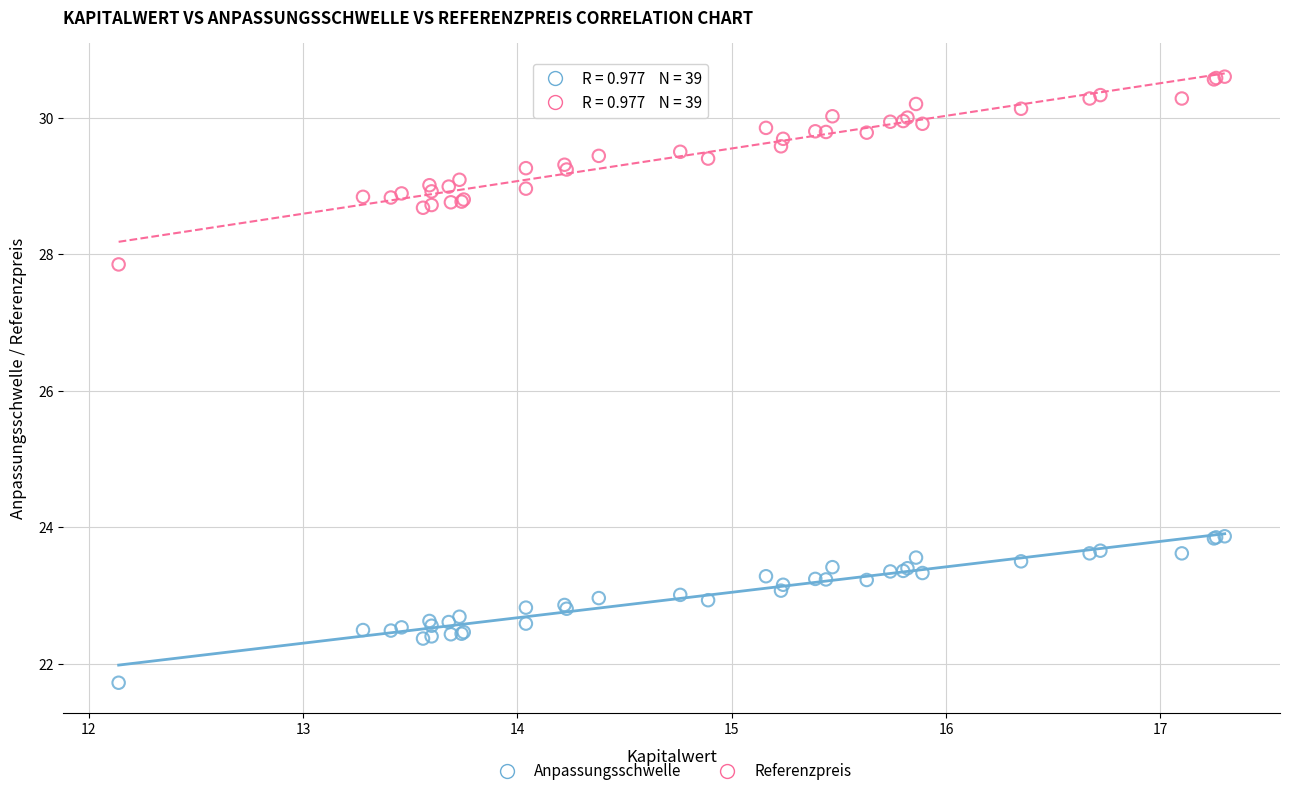

Across all series, what Y value is closest to 26?

27.9